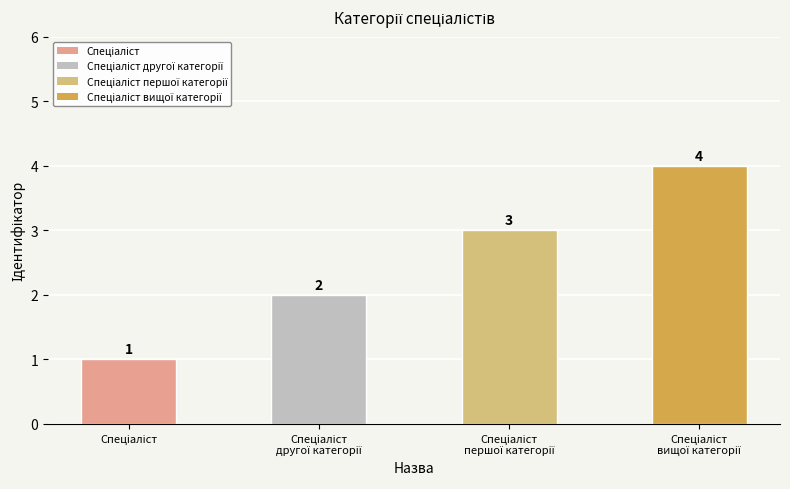

What is the difference between the maximum and minimum values?

3